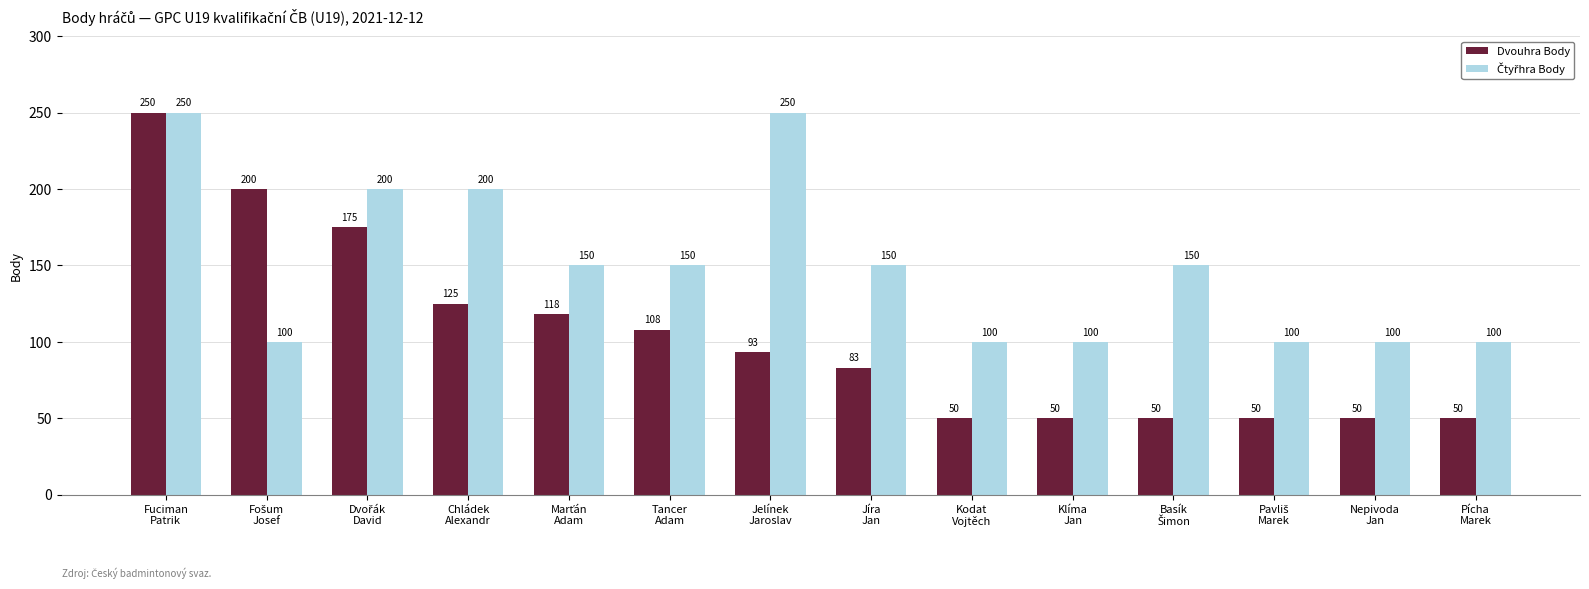

How many bars are there in each group?

2